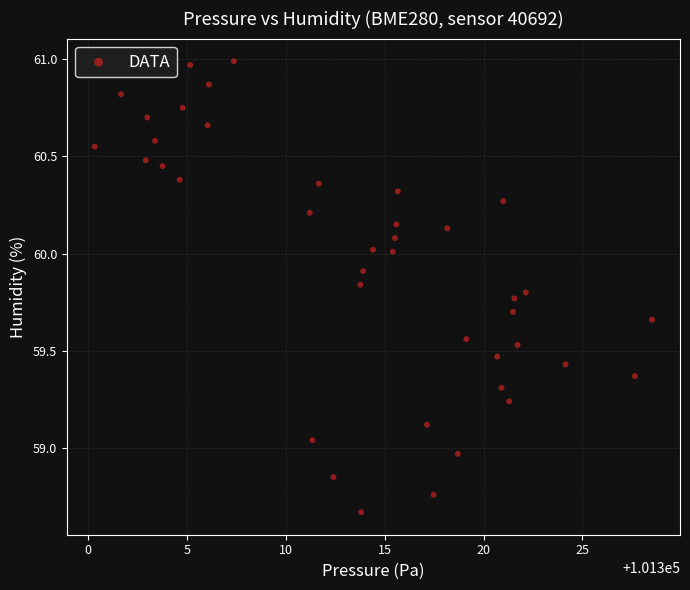

What is the range of X values (max minus min)?

28.2